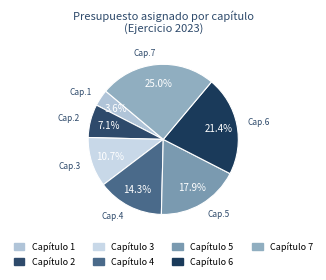

Rank the categories by value from highest to lowest.

Capítulo 7, Capítulo 6, Capítulo 5, Capítulo 4, Capítulo 3, Capítulo 2, Capítulo 1